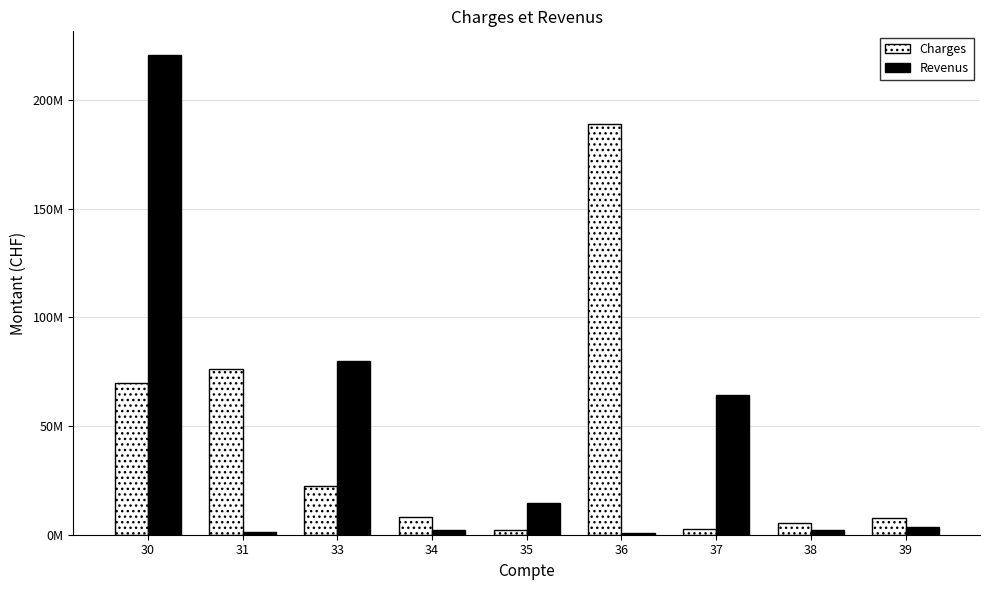

What are all the series names shown in the legend?

Charges, Revenus